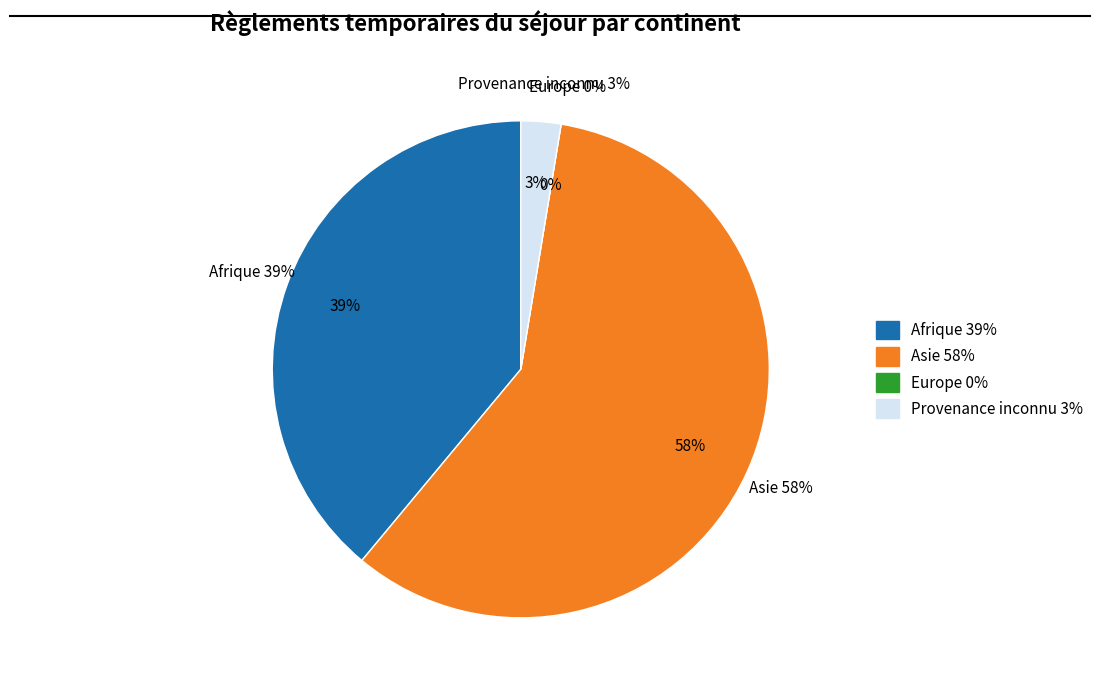

What is the ratio of the value at Afrique to the value at Provenance inconnu?

15.0